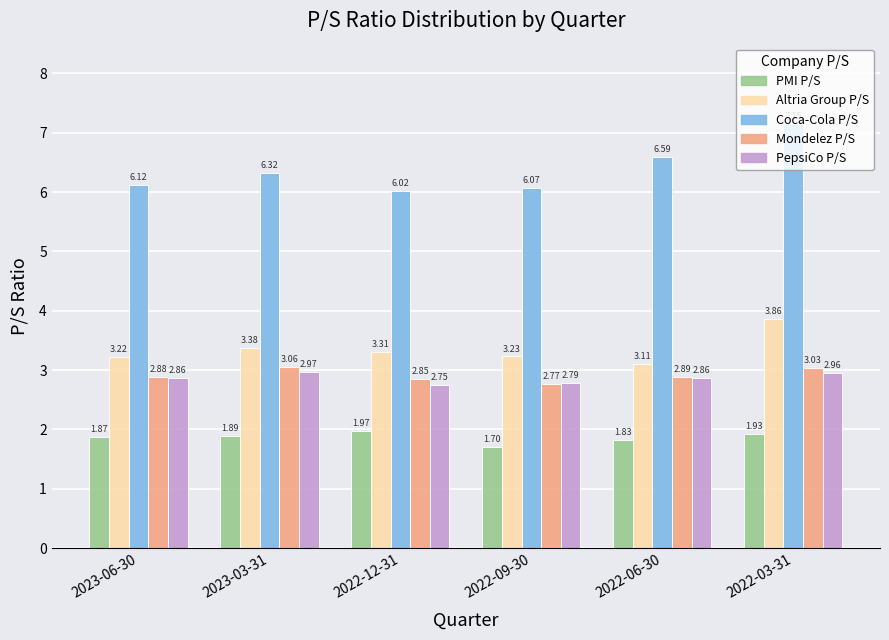

At which label does PepsiCo P/S reach its minimum?

2022-12-31